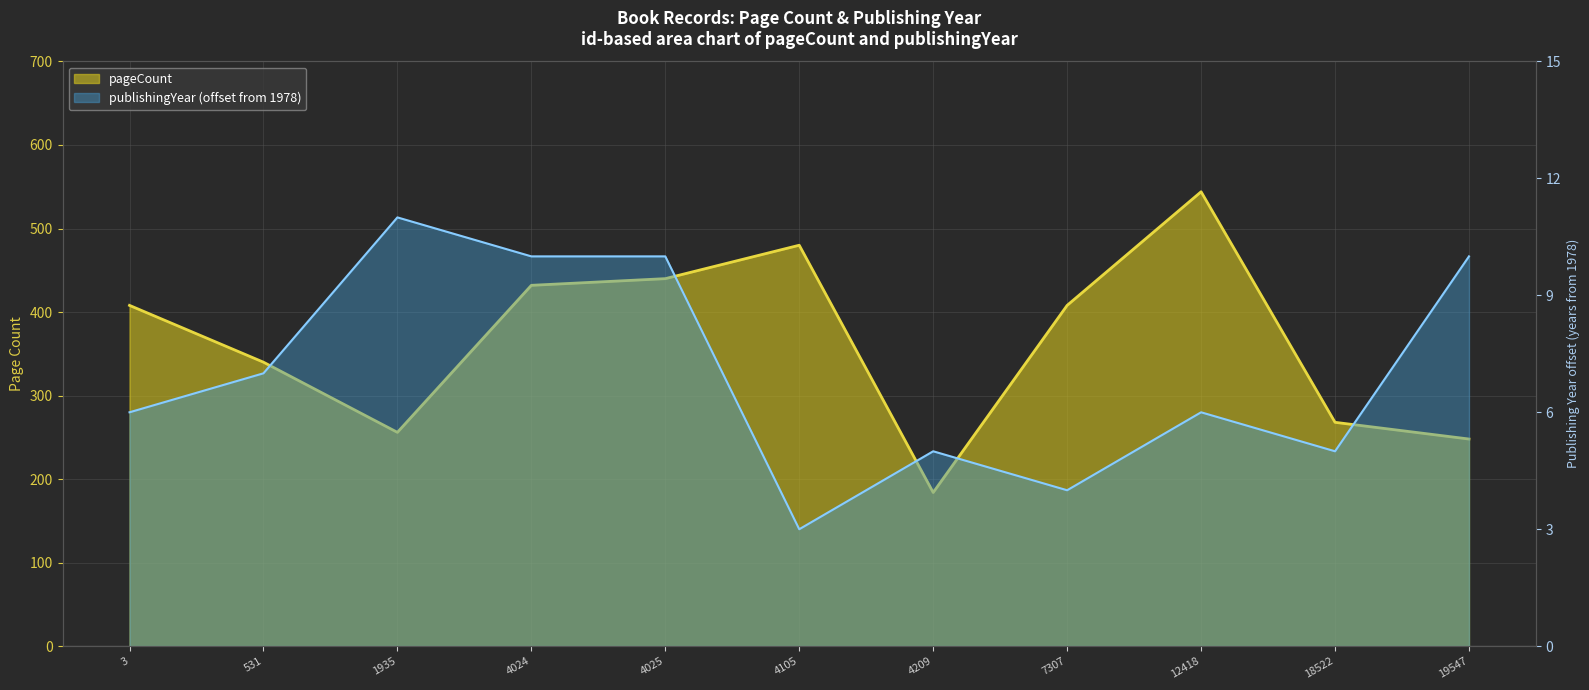

What is the smallest value displayed?

3